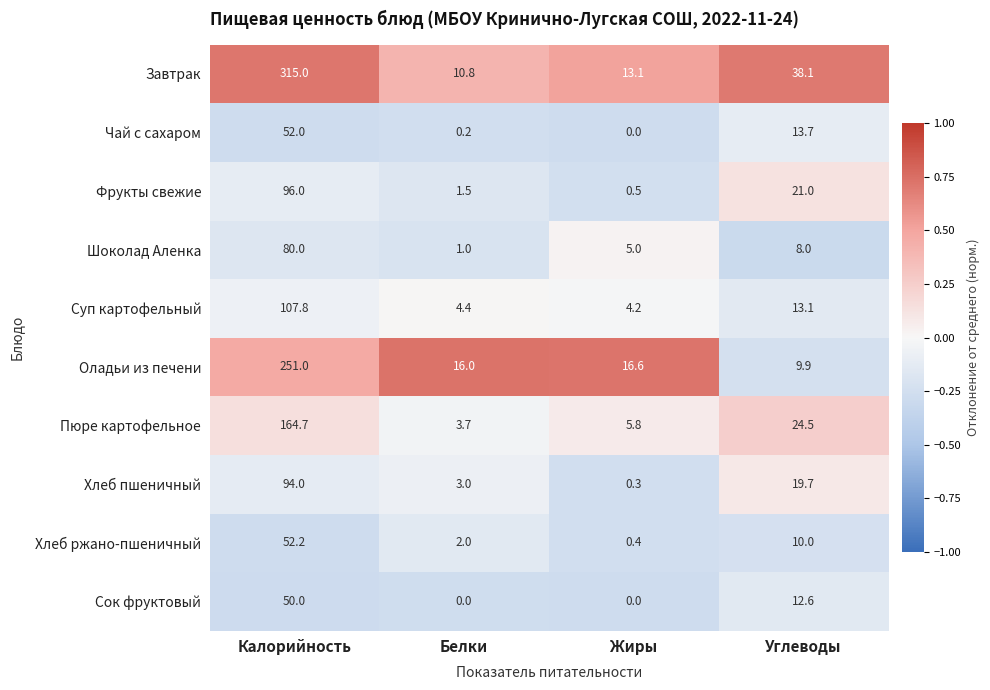

List the series in order of their peak value, highest first.

Завтрак, Оладьи из печени, Пюре картофельное, Суп картофельный, Фрукты свежие, Хлеб пшеничный, Шоколад Аленка, Хлеб ржано-пшеничный, Чай с сахаром, Сок фруктовый